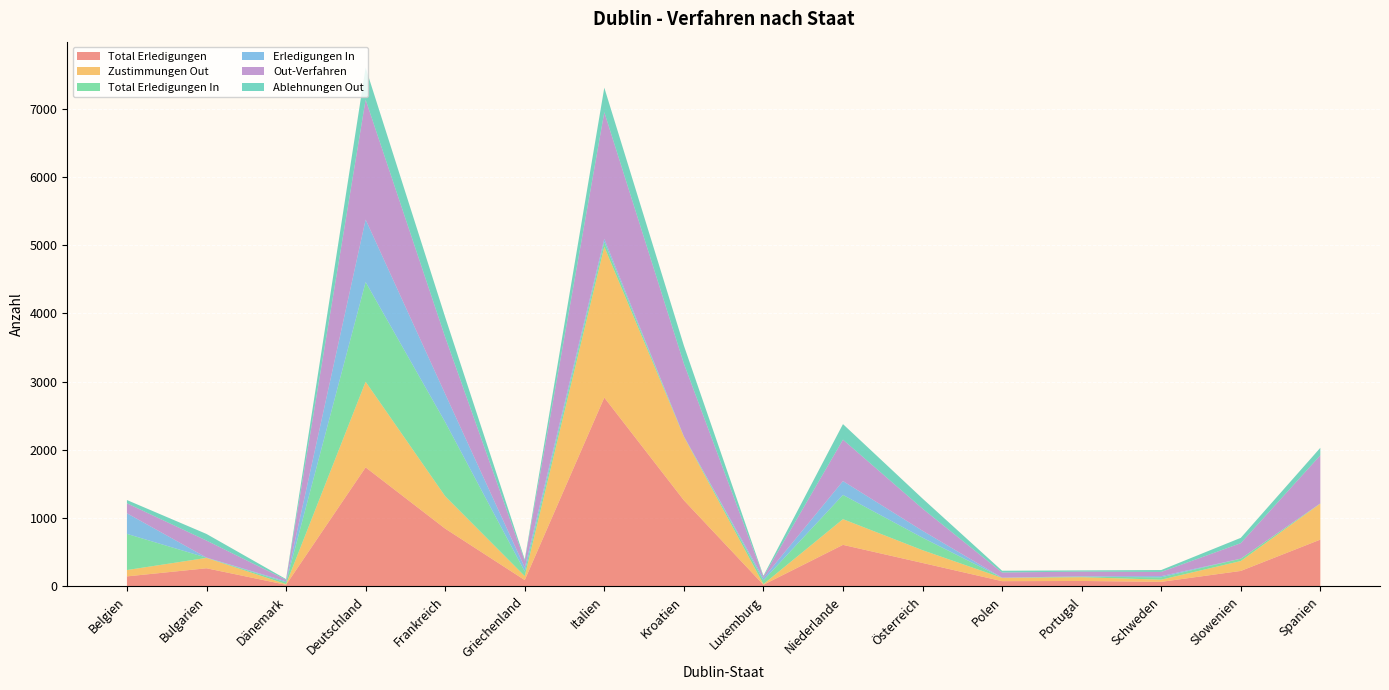

Reading left to right, what are all the values shown in this chart?

Total Erledigungen: 145	264	22	1743	845	91	2766	1261	22	607	342	75	78	65	225	684
Zustimmungen Out: 93	152	10	1255	475	58	2209	933	9	377	187	48	55	32	145	528
Total Erledigungen In: 530	3	27	1461	1087	68	73	5	56	355	183	3	8	34	35	2
Erledigungen In: 302	2	14	916	413	59	46	0	33	203	102	0	6	18	0	2
Out-Verfahren: 146	249	21	1757	832	97	1855	1066	21	607	324	76	68	61	227	704
Ablehnungen Out: 48	97	11	470	294	21	359	264	13	228	148	26	18	28	78	110